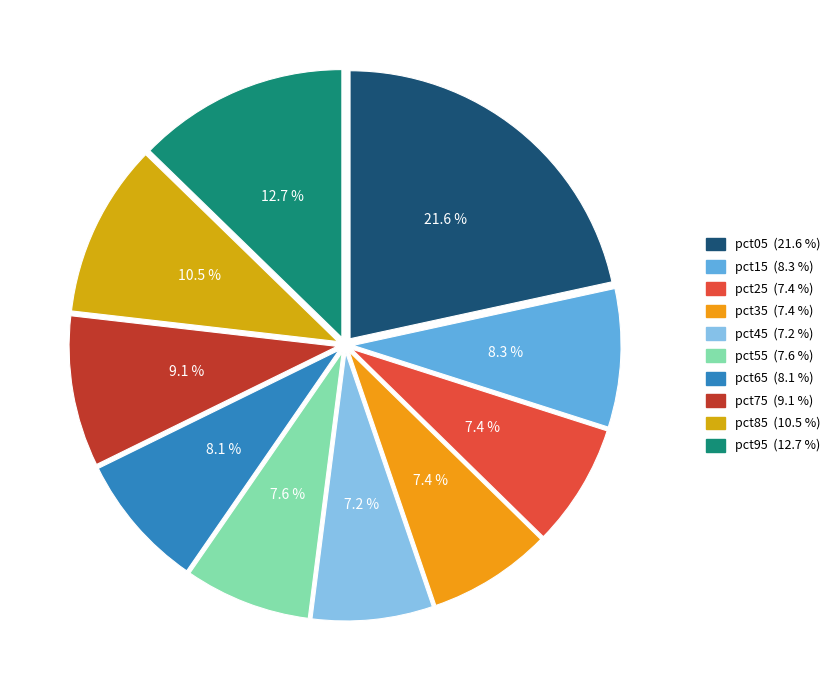

Approximately how many times larger is the value at pct65 compared to pct85?

0.8